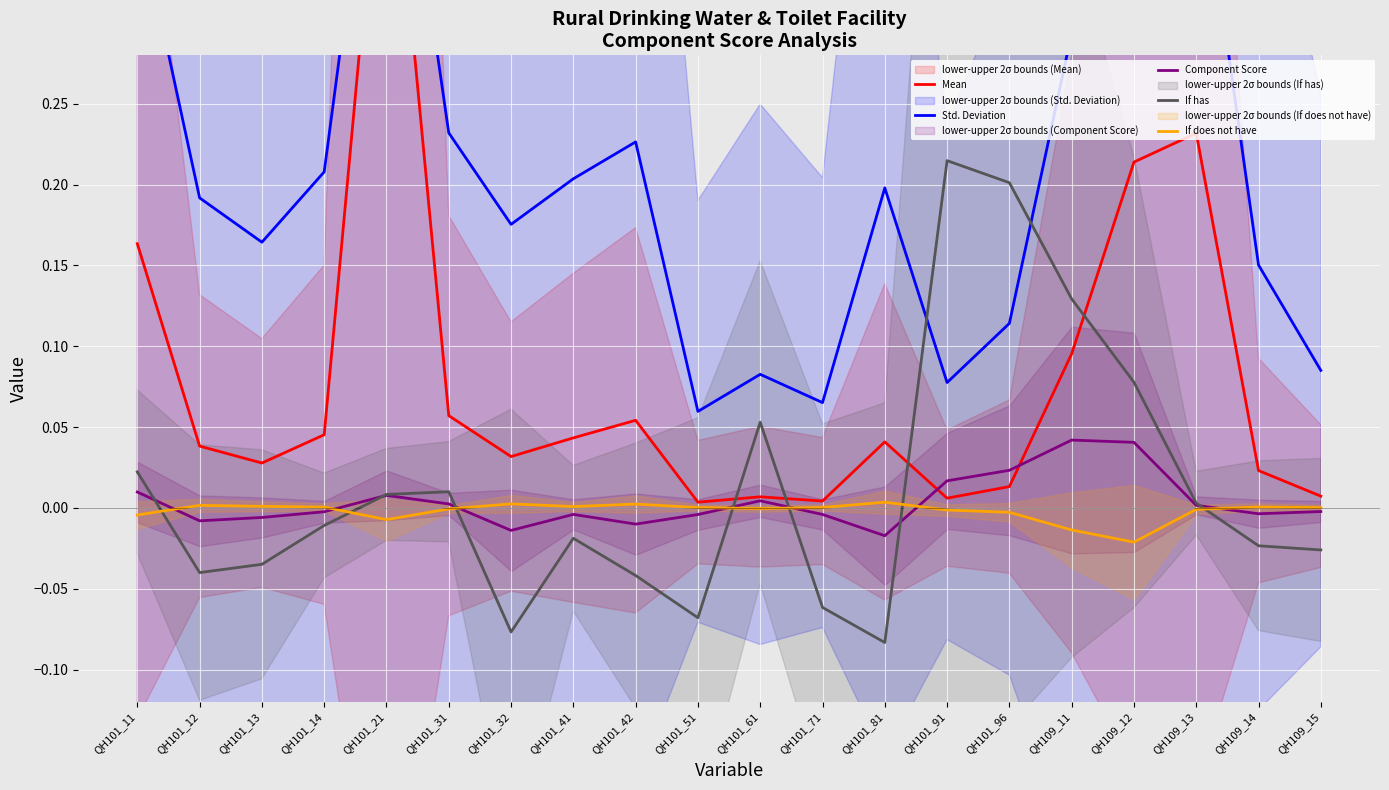

How many intersections are there between Component Score and Mean?

2